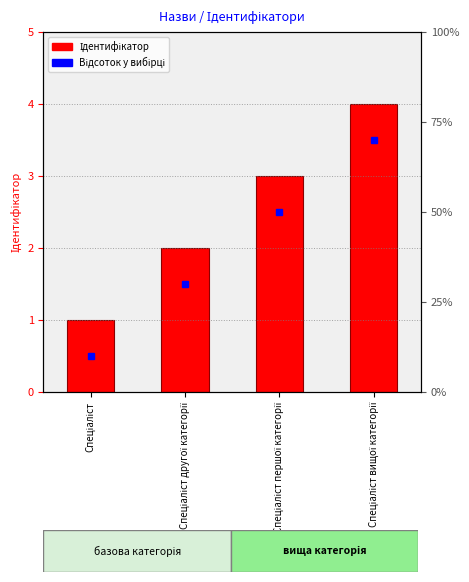

Reading left to right, what are all the values shown in this chart?

1	2	3	4